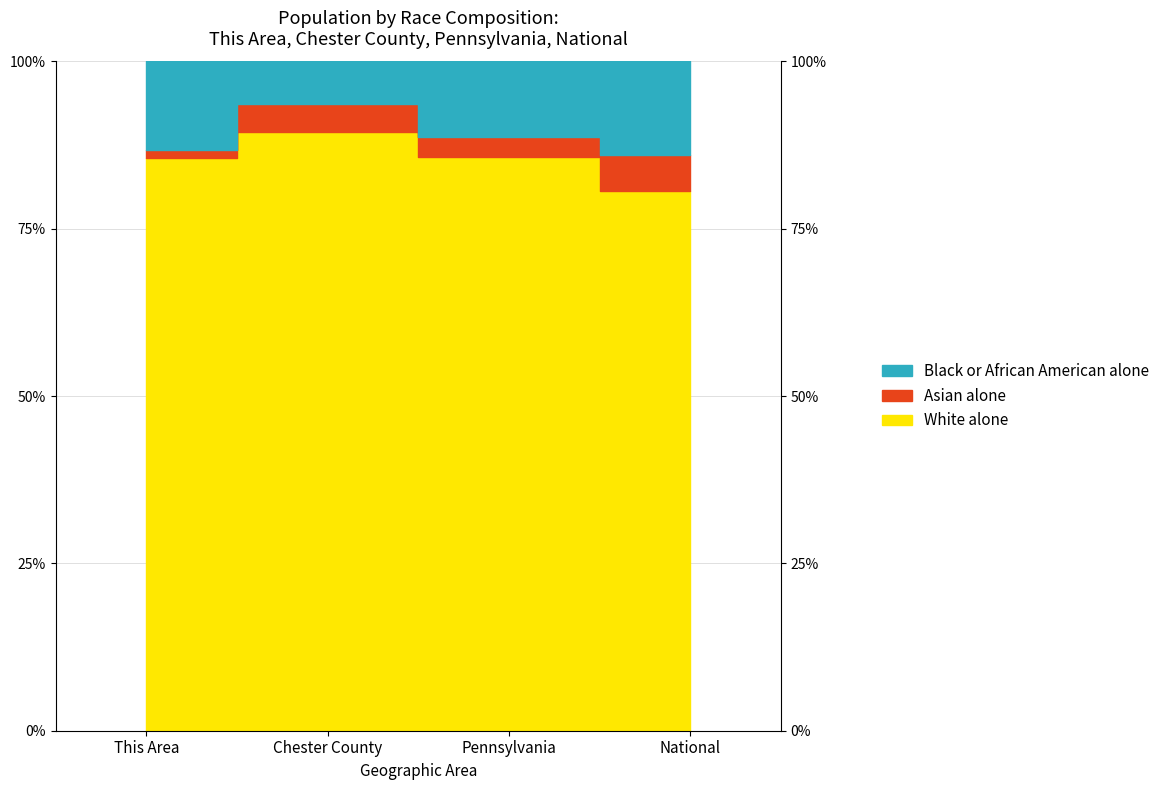

What are all the series names shown in the legend?

White alone, Black or African American alone, Asian alone